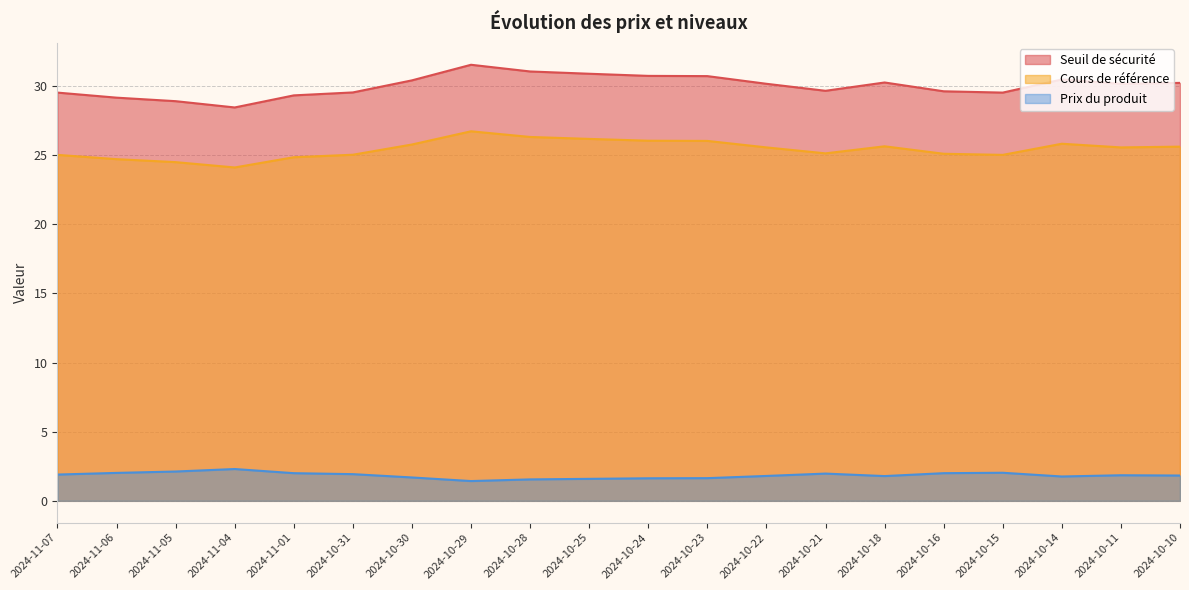

What is the lowest value of the Cours de référence series?

24.1